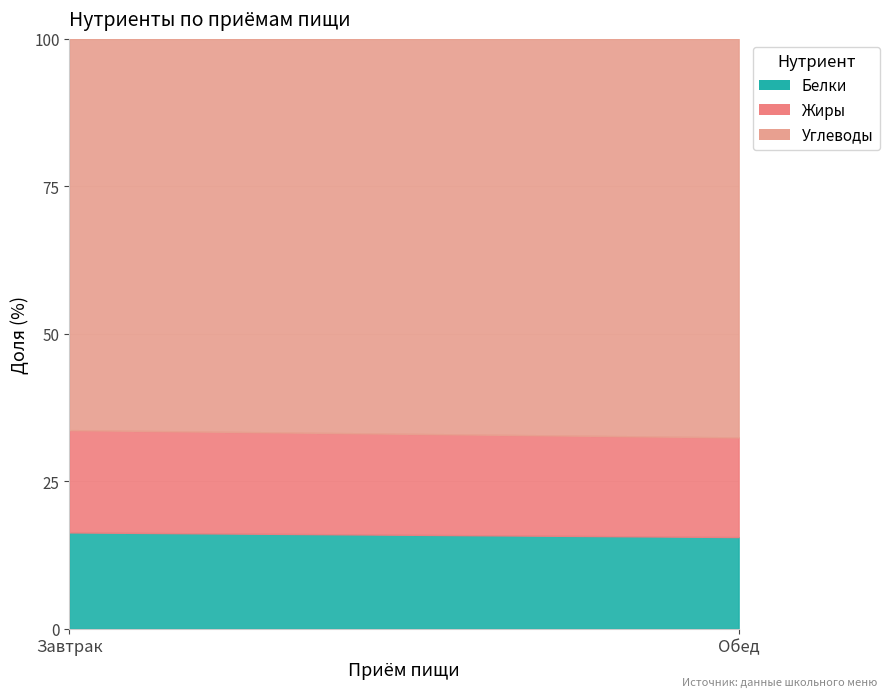

At which label does Углеводы first exceed 15?

Завтрак